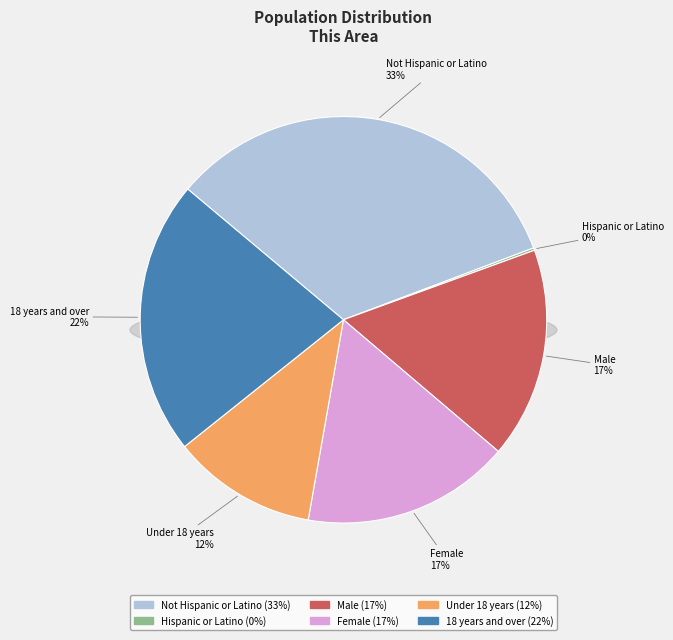

To the nearest percent, what portion does Under 18 years represent?

12%